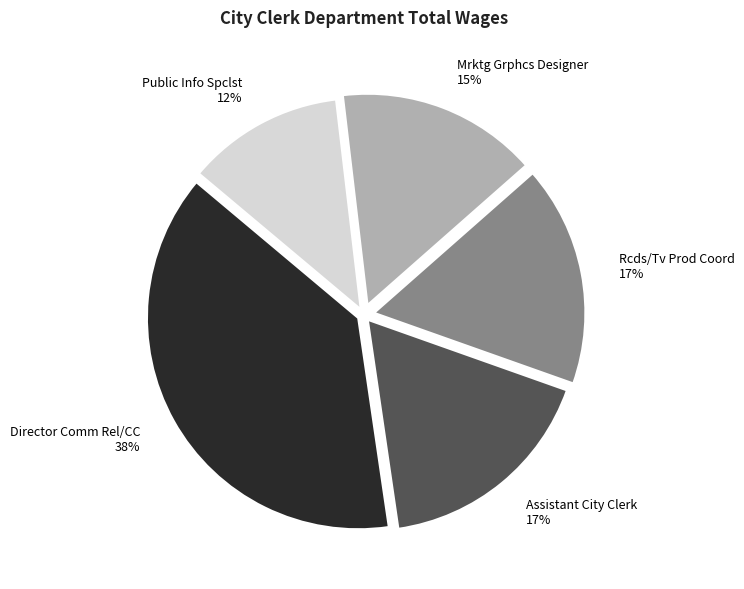

Is the sum of Mrktg Grphcs Designer 15% and Public Info Spclst 12% greater than half?

No